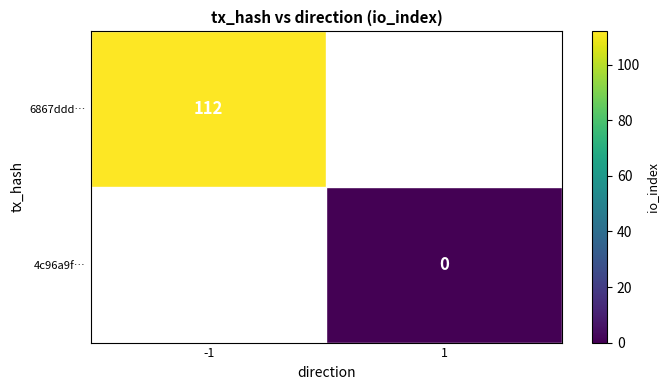

At -1, list the series in order from smallest to largest.

6867ddd…, 4c96a9f…